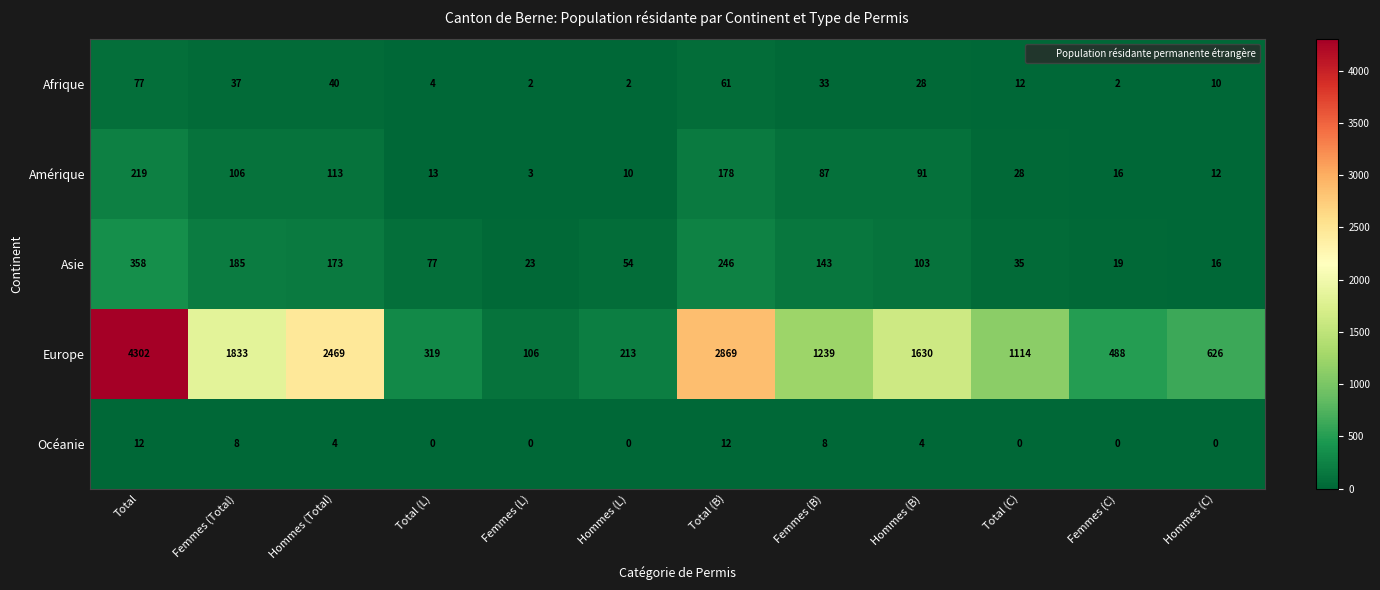

Which category has the lowest value in the Asie series?

Hommes (C)